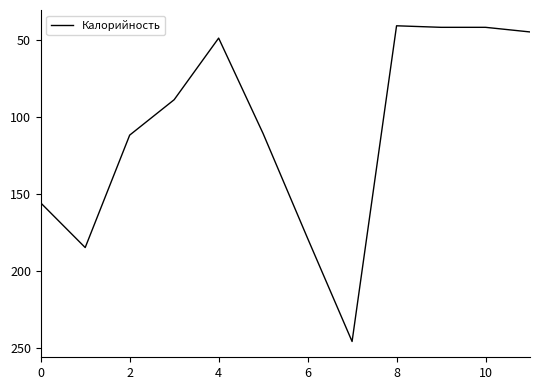

What is the difference between the maximum and minimum values?

205